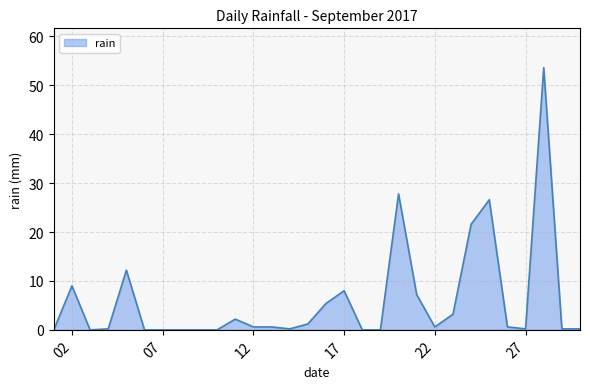

What is the difference between the maximum and minimum values?

53.6